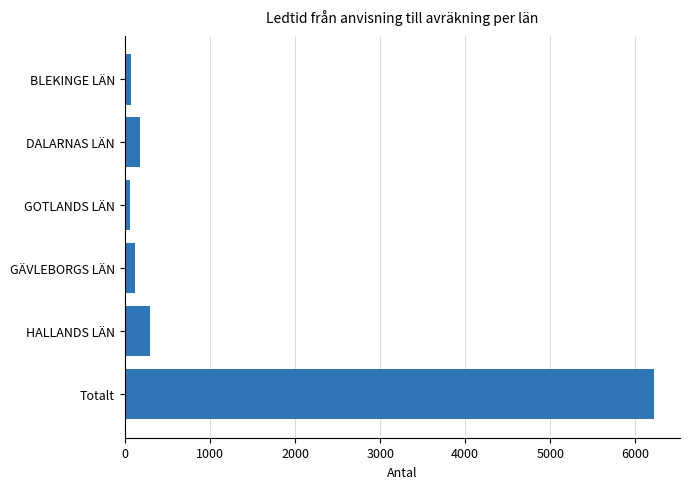

Approximately how many times larger is the value at DALARNAS LÄN compared to HALLANDS LÄN?

0.6